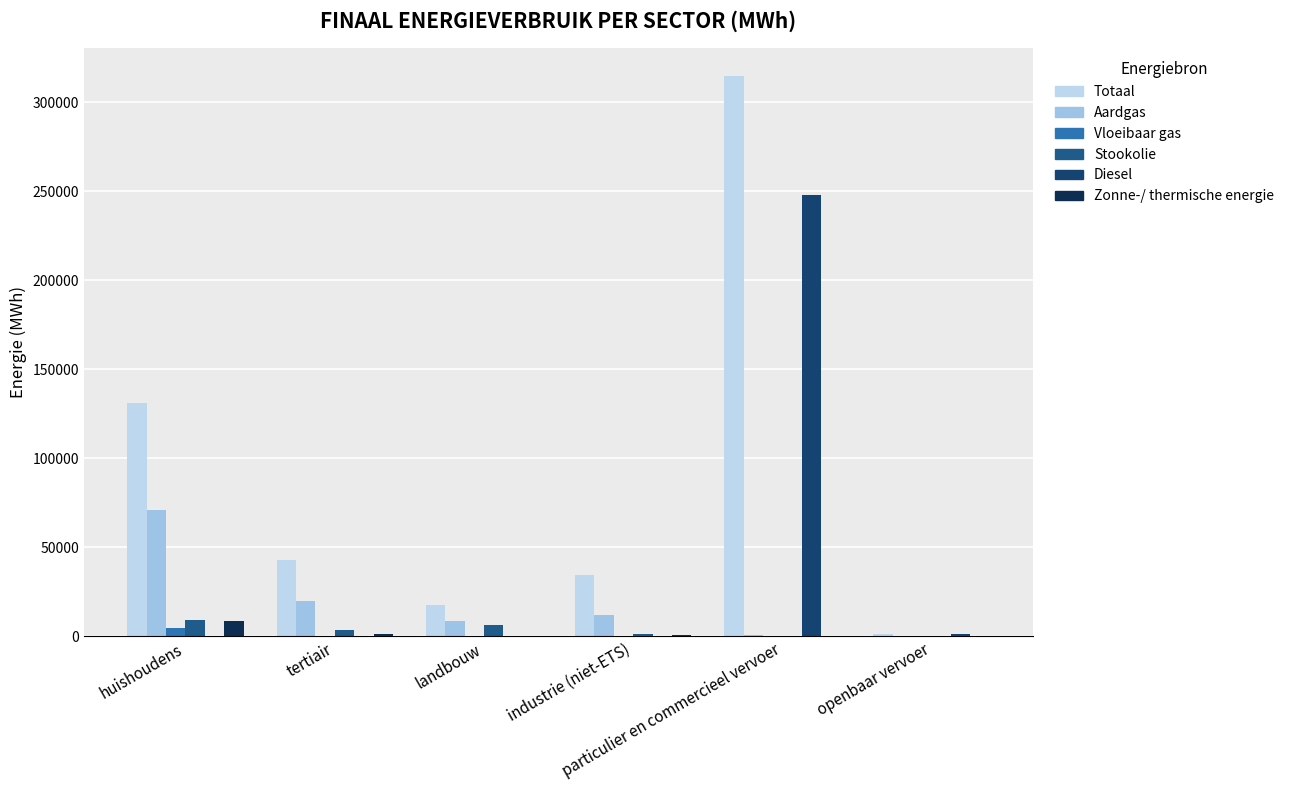

The Aardgas series shows 71143.2 at huishoudens. True or false?

True